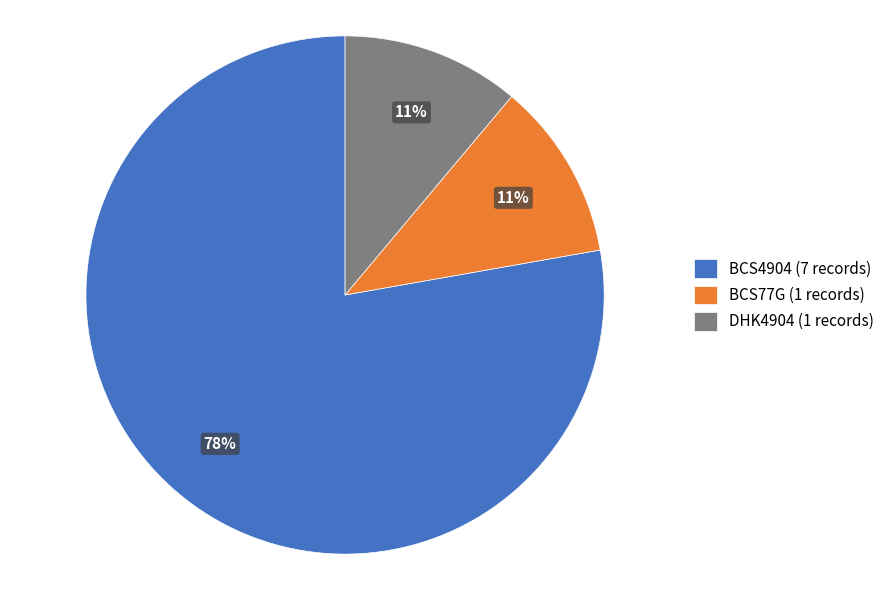

How many slices are in this pie chart?

3